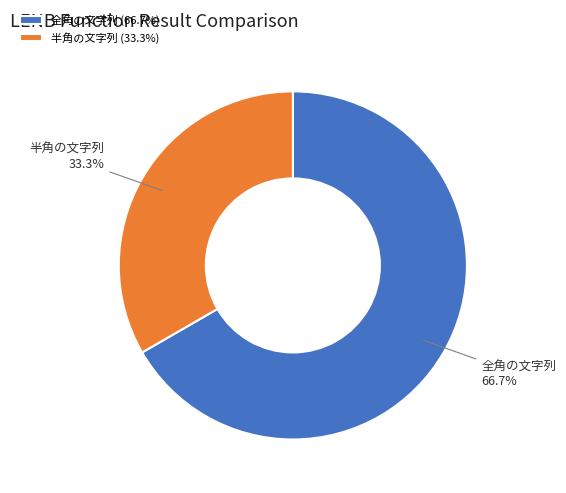

Which slice is the smallest?

半角の文字列